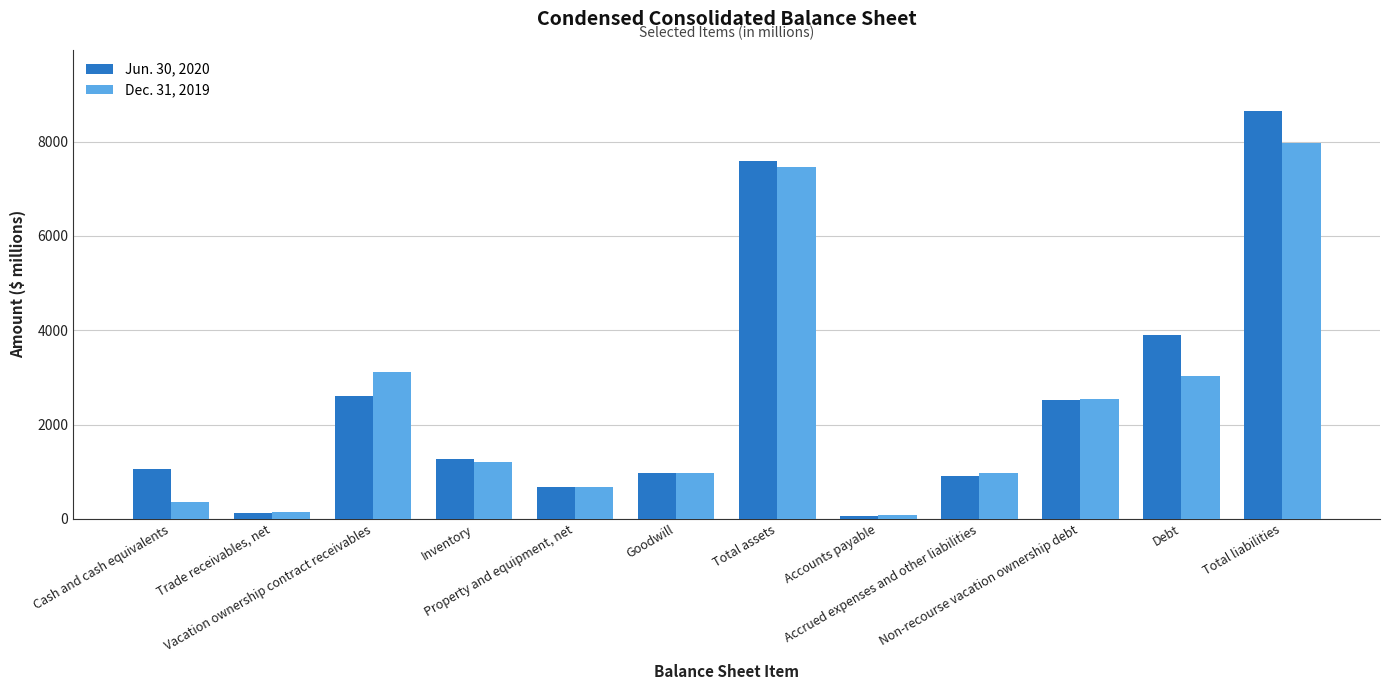

At how many categories does at least one series exceed 6379?

2